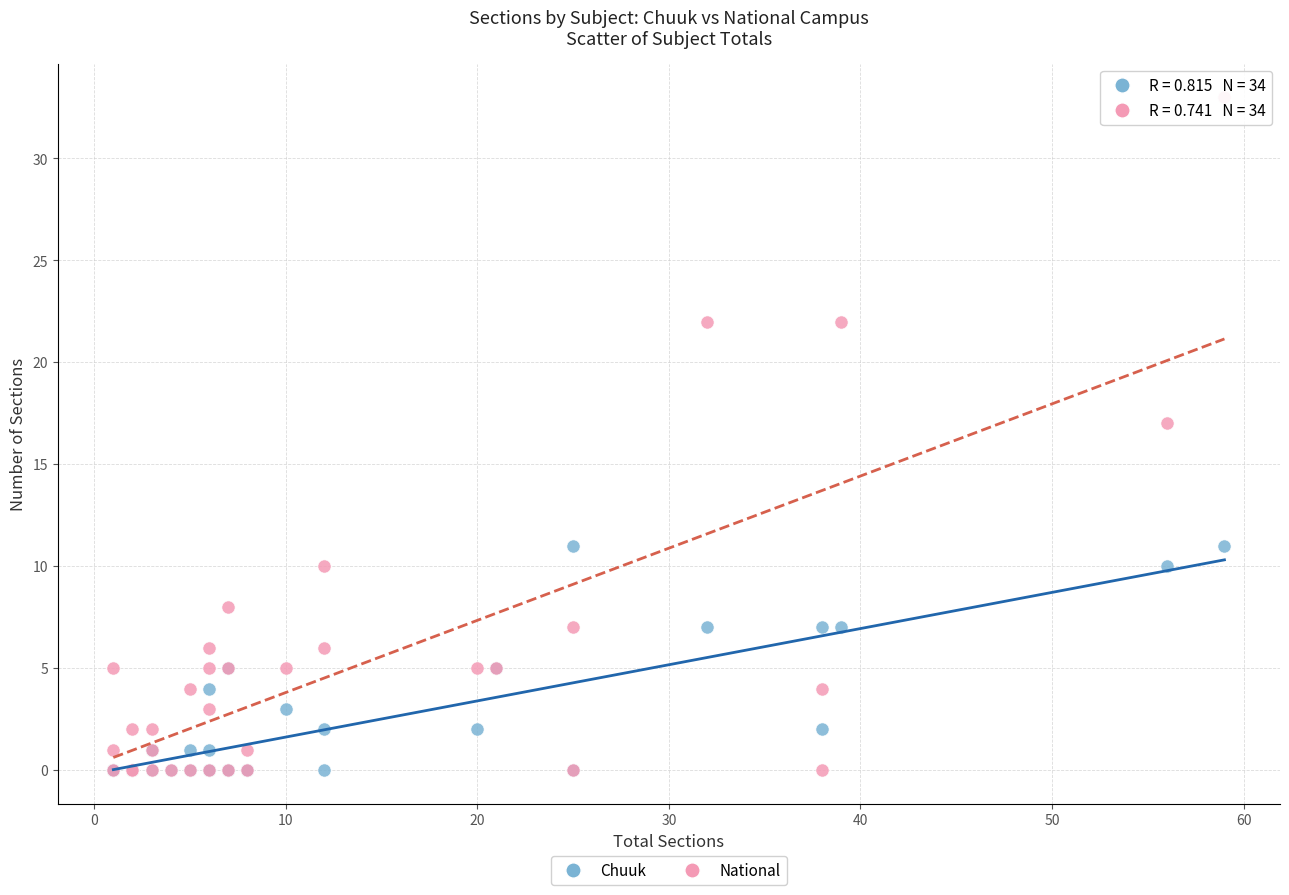

Which series has the largest Y range (max minus min)?

National